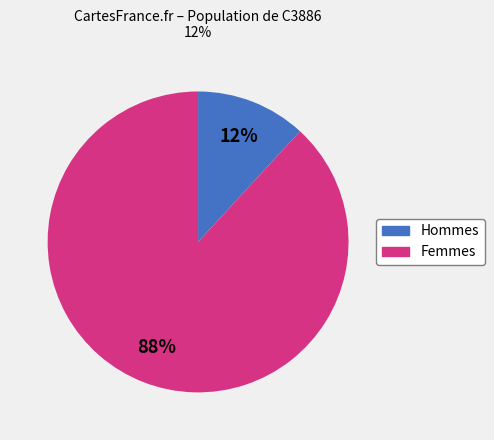

To the nearest percent, what is the average slice percentage?

50%